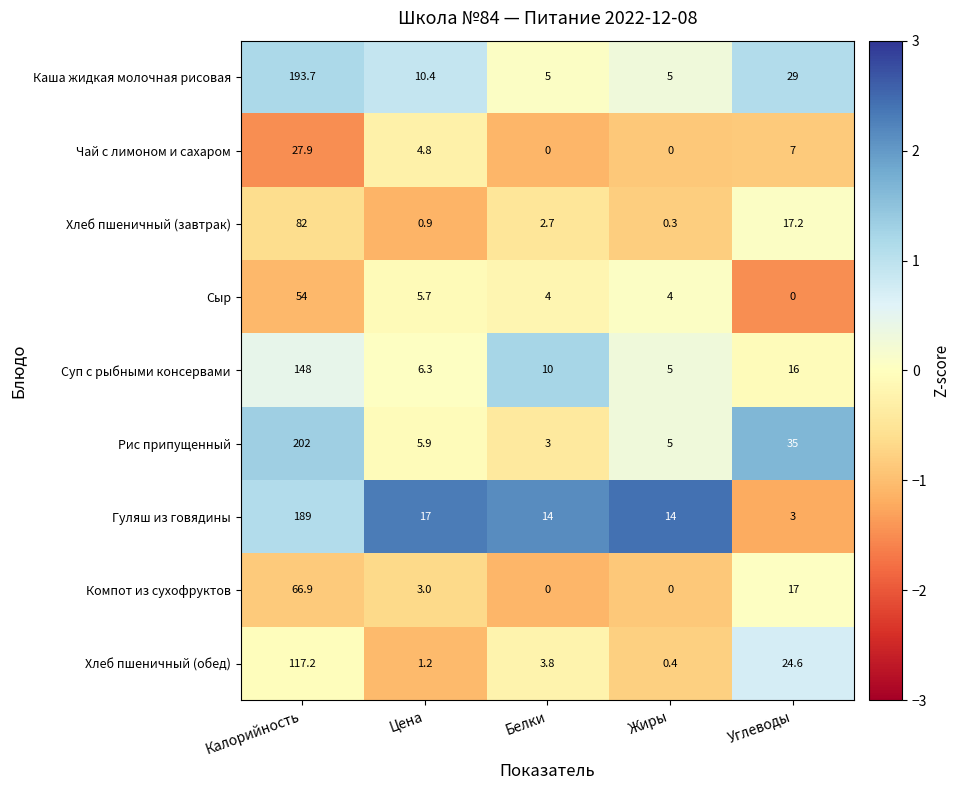

List the series in order of their peak value, lowest first.

Чай с лимоном и сахаром, Сыр, Компот из сухофруктов, Хлеб пшеничный (завтрак), Хлеб пшеничный (обед), Суп с рыбными консервами, Гуляш из говядины, Каша жидкая молочная рисовая, Рис припущенный